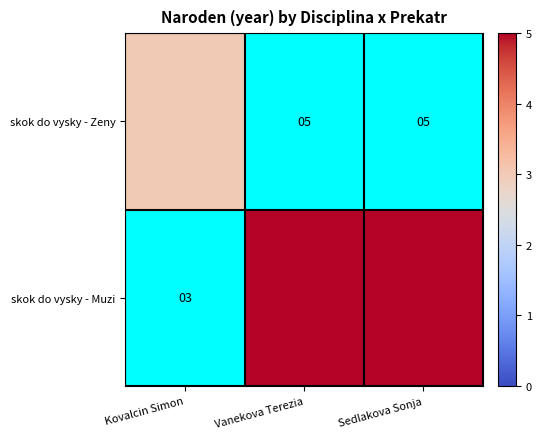

What value does the skok do vysky - Zeny series have at Kovalcin Simon?

3.0